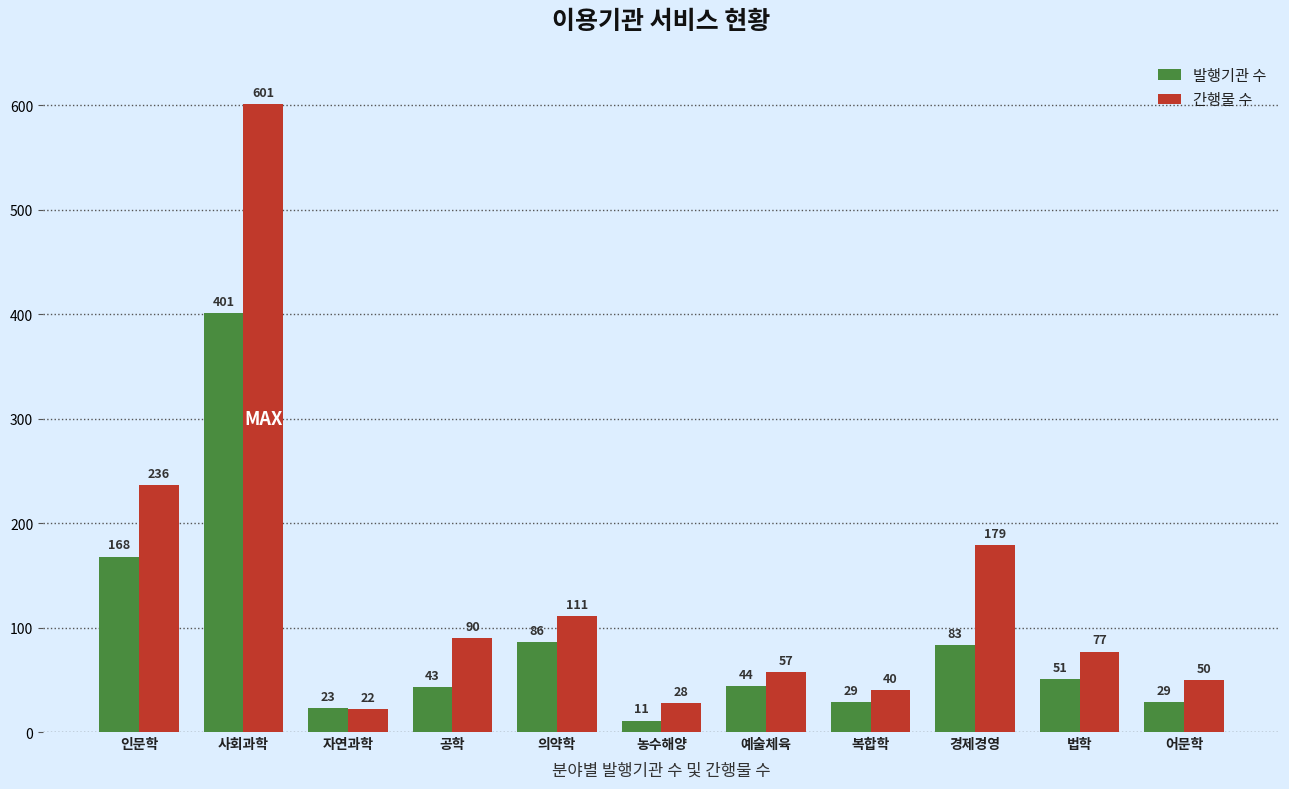

Reading left to right, transcribe all the data shown in this chart.

발행기관 수: 168	401	23	43	86	11	44	29	83	51	29
간행물 수: 236	601	22	90	111	28	57	40	179	77	50